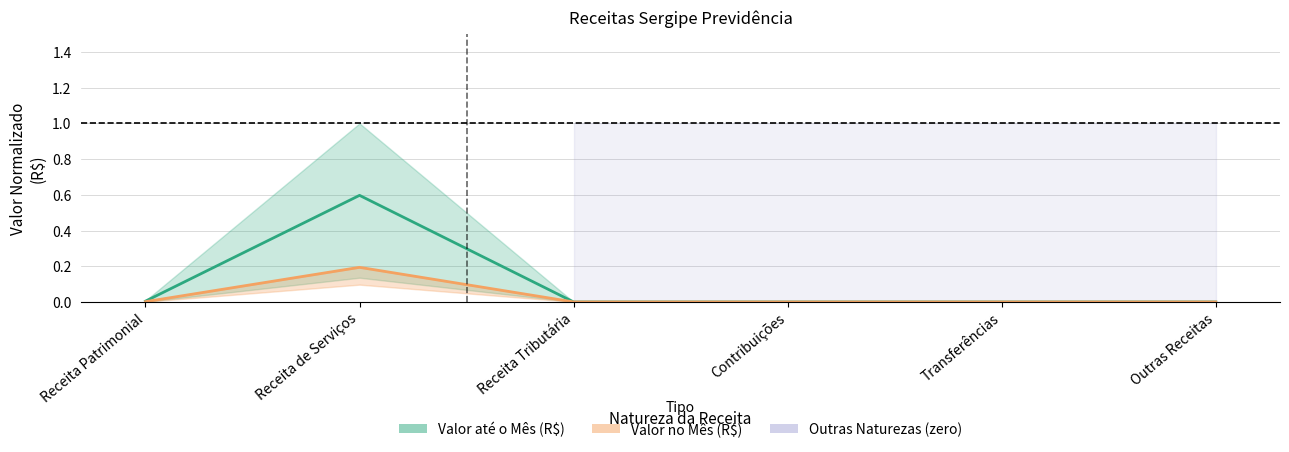

What is the label of the 2nd point from the right?

Transferências